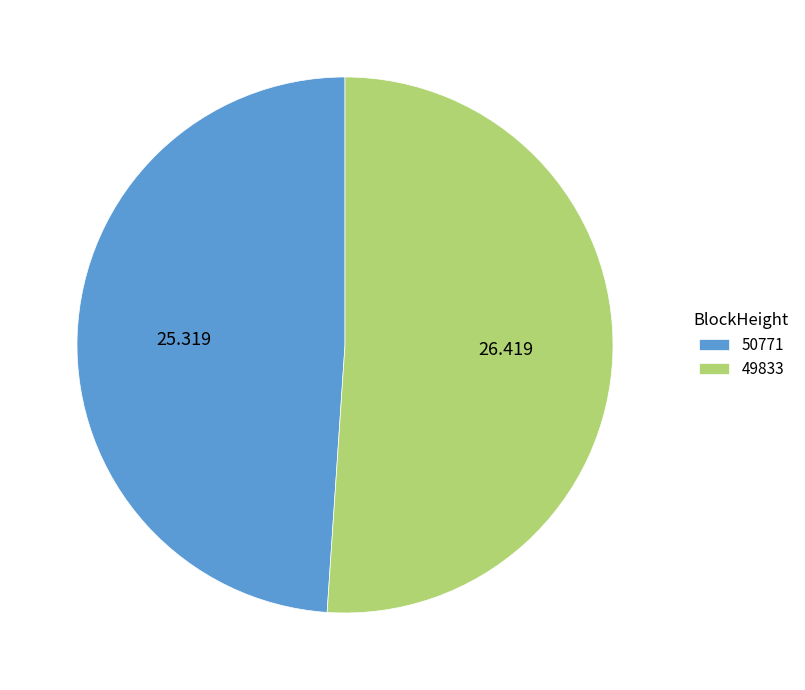

Which slice is the largest?

49833